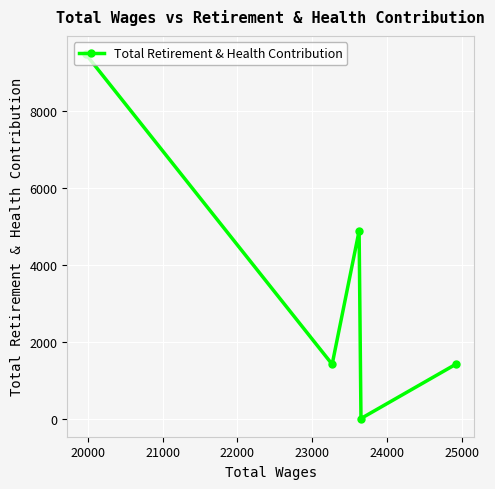

Is this an area chart (filled region under the line)?

No